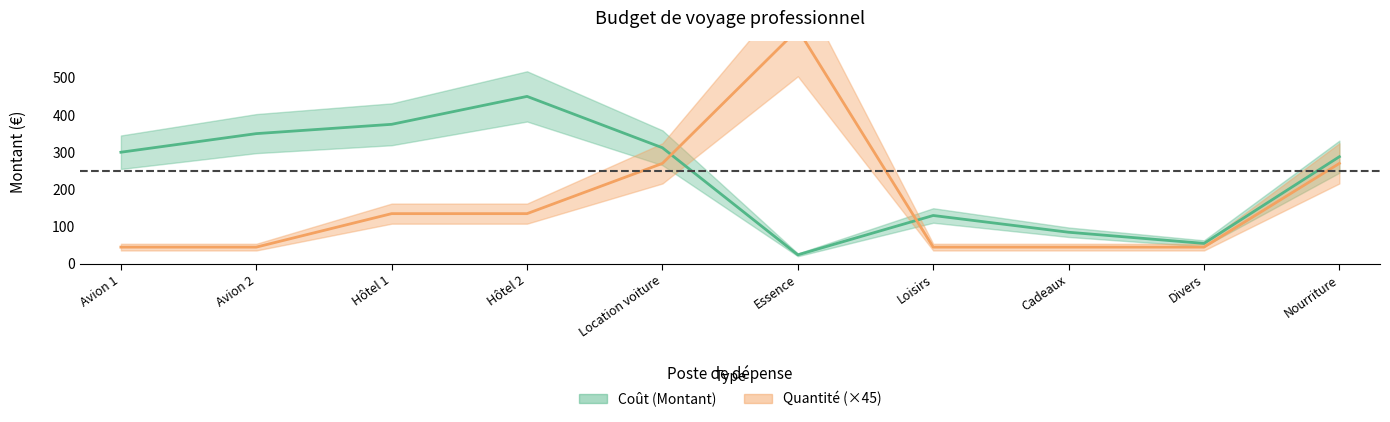

What is the difference between the maximum and minimum values in the Quantité series?

585.0